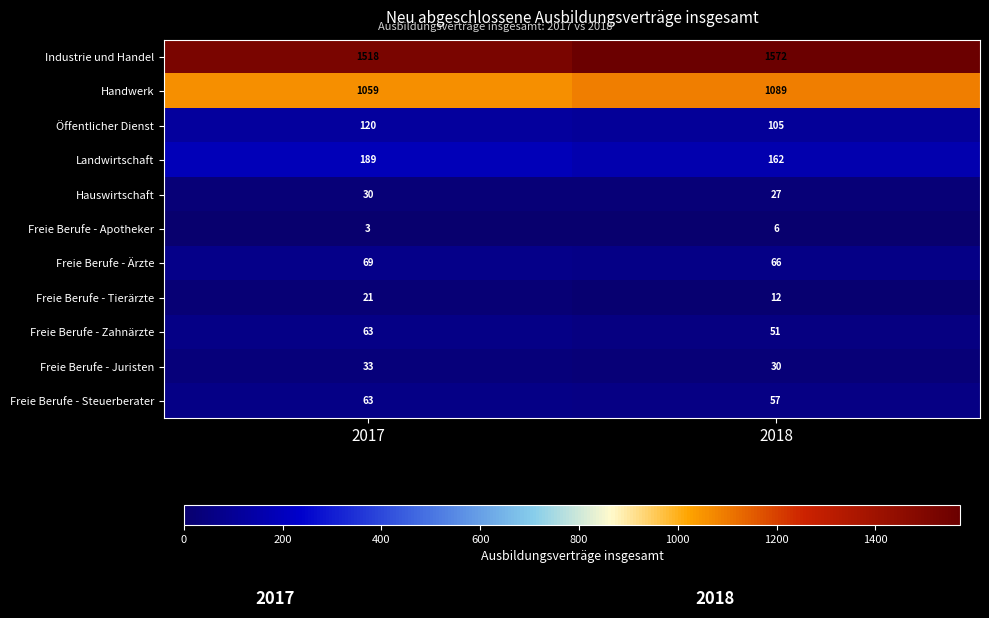

Is it true that Hauswirtschaft equals 30 at 2017?

True